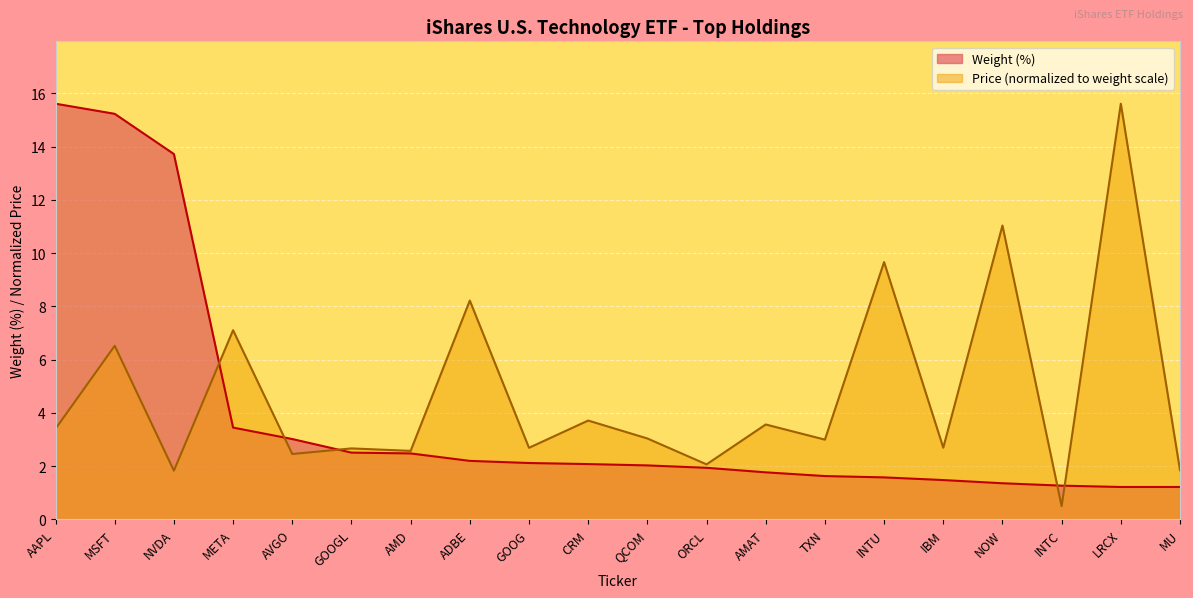

At which category is the sum across all series the highest?

MSFT